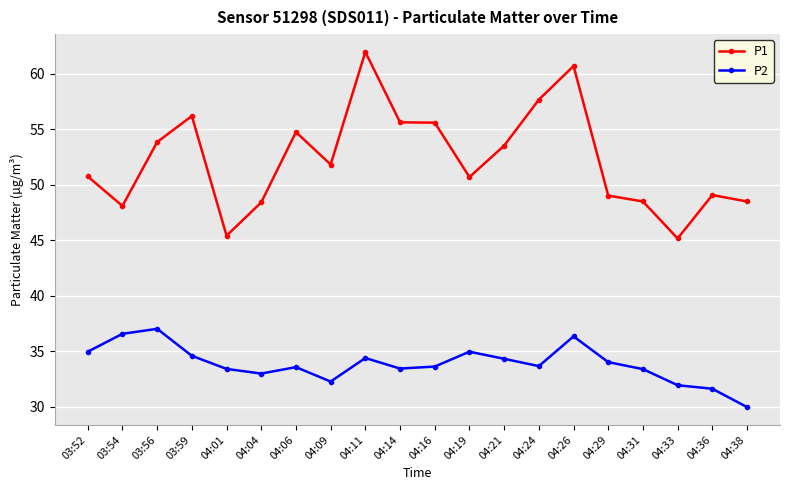

At which category is the sum across all series the highest?

04:26